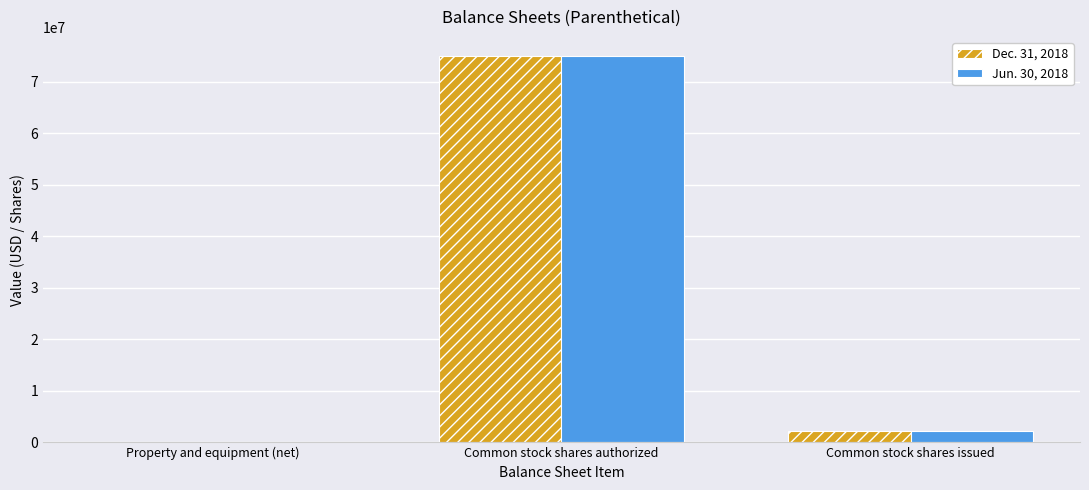

What is the total value across all series at Common stock shares authorized?

150000000